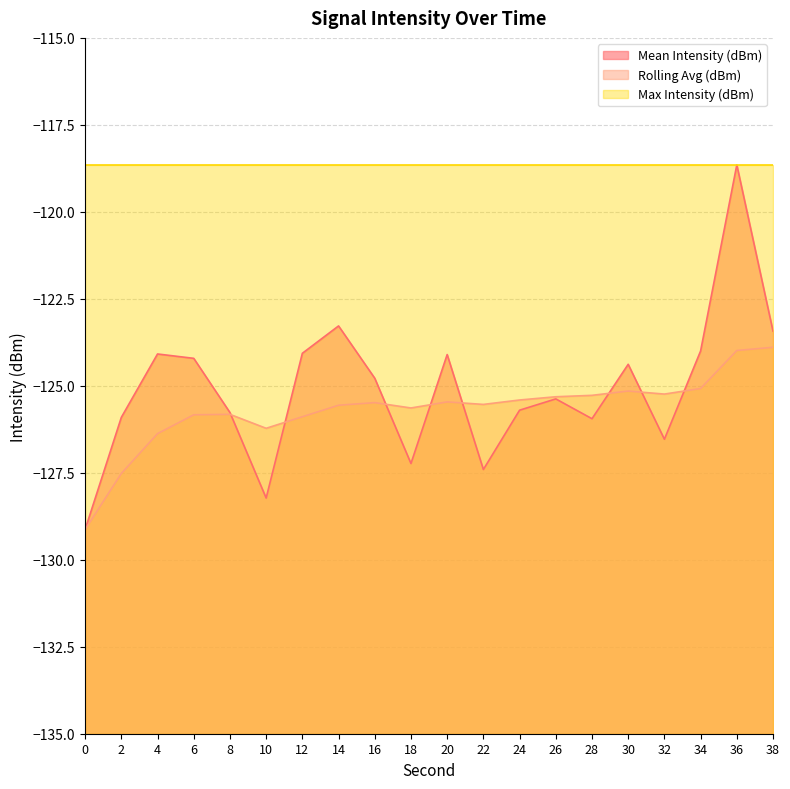

Is the value of Rolling Avg (dBm) at 26 greater than the value of Mean Intensity (dBm) at 36?

No